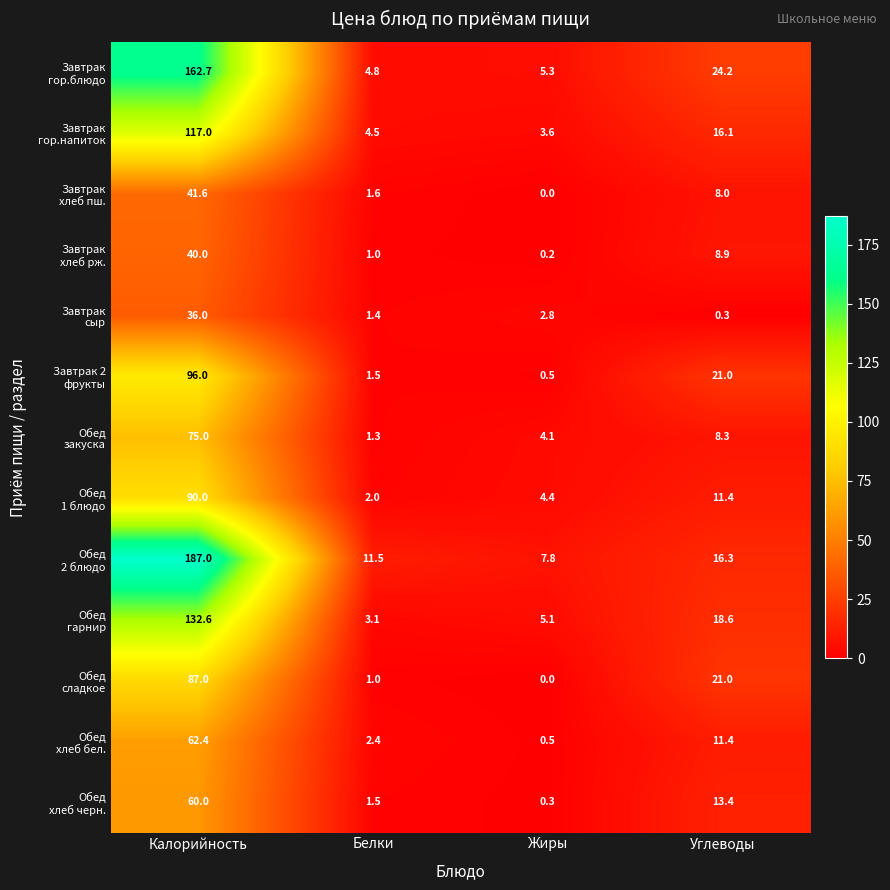

At which category is the sum across all series the highest?

Калорийность